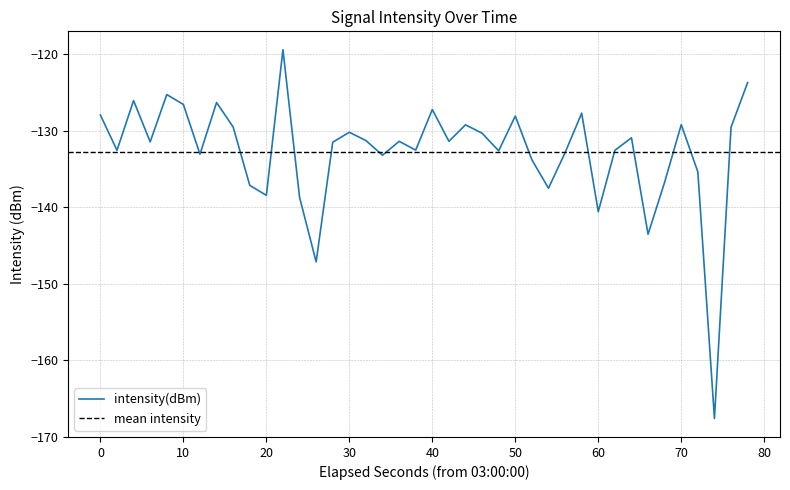

The intensity(dBm) series shows -61.1 at 20. True or false?

False